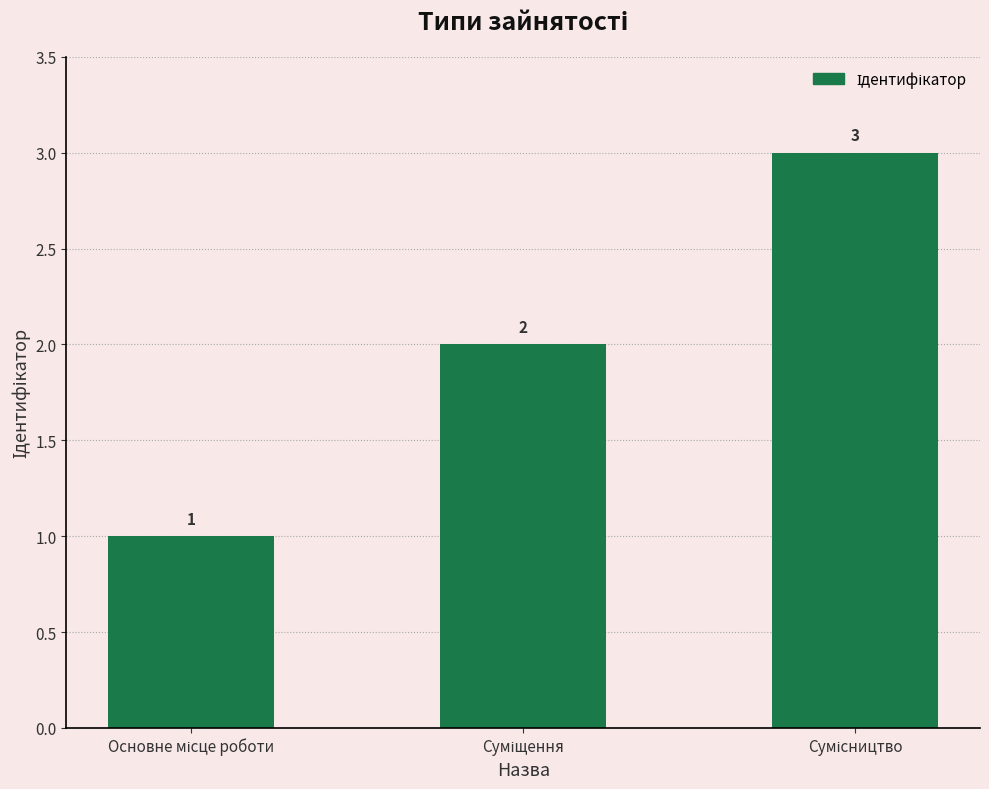

What is the difference between the second highest and minimum values?

1